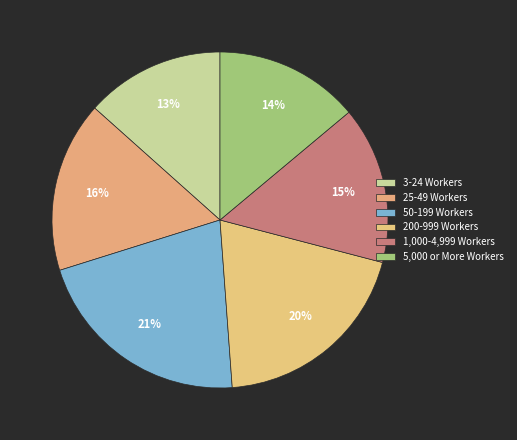

True or false: 5,000 or More Workers accounts for 14% of the total.

True